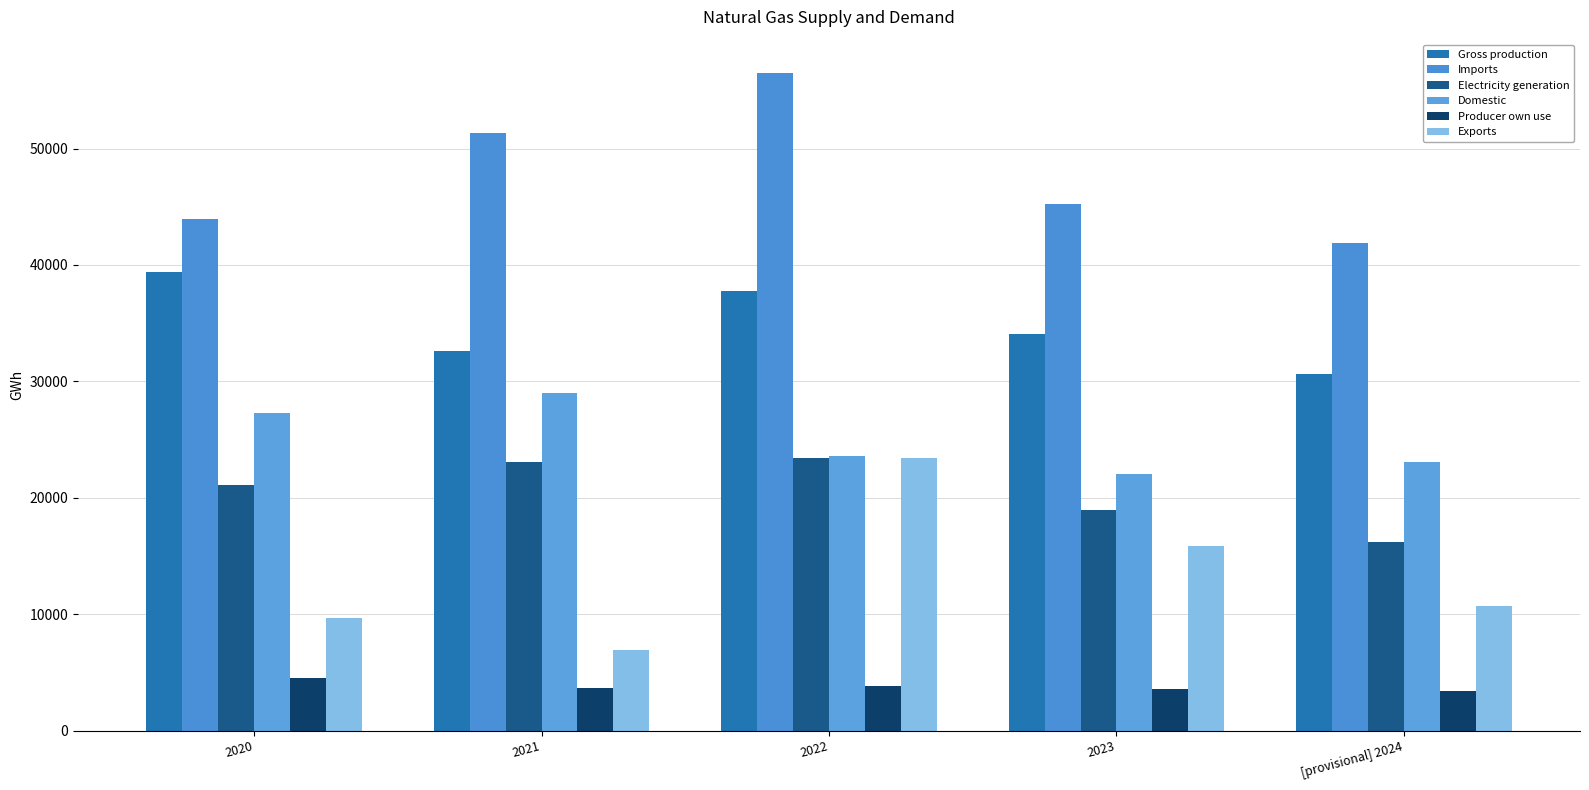

Reading left to right, what are all the values shown in this chart?

Gross production: 39432.9	32569.5	37737.7	34055.7	30603.9
Imports: 43918.1	51350.1	56523.5	45244.0	41868.1
Electricity generation: 21133.7	23114.2	23452.3	18937.5	16194.5
Domestic: 27291.4	28981.5	23553.8	22088.0	23107.5
Producer own use: 4514.4	3706.7	3852.4	3600.5	3418.6
Exports: 9641.2	6924.1	23454.2	15848.7	10734.3